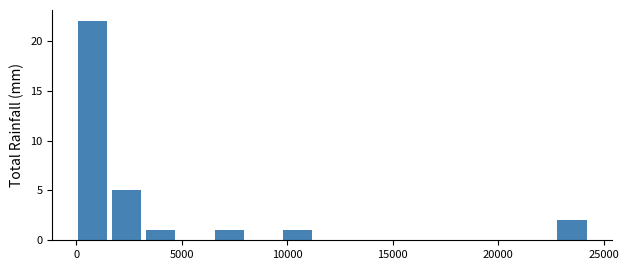

Around what value on the x-axis is the tallest bar? Give the approximate position of its centre, as read against the axis.

1000